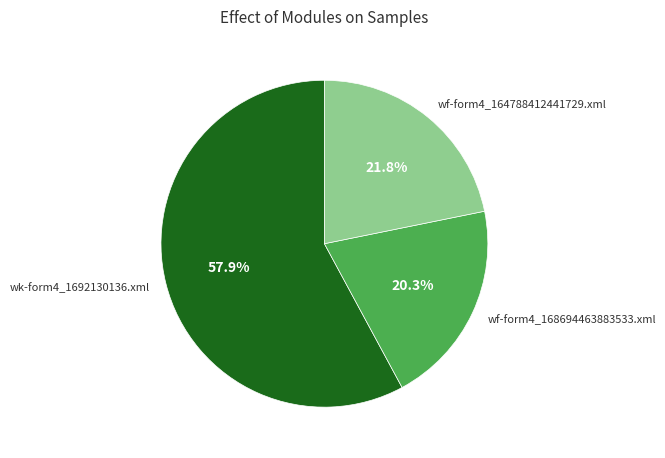

How much of the chart is everything except wf-form4_168694463883533.xml?

79.7%